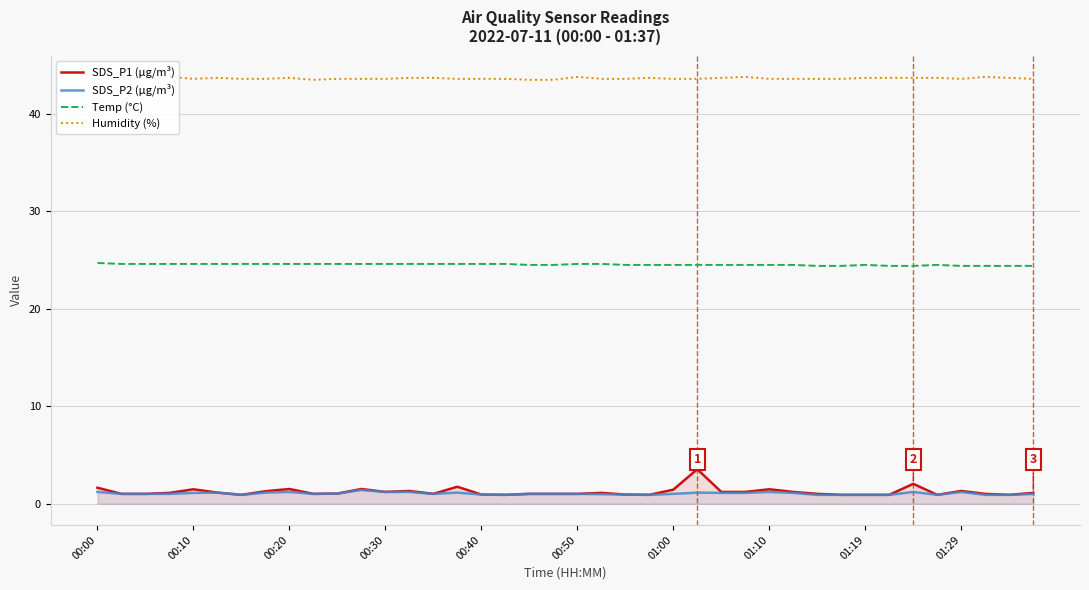

True or false: Temp (°C) and SDS_P1 (µg/m³) cross at least once.

False